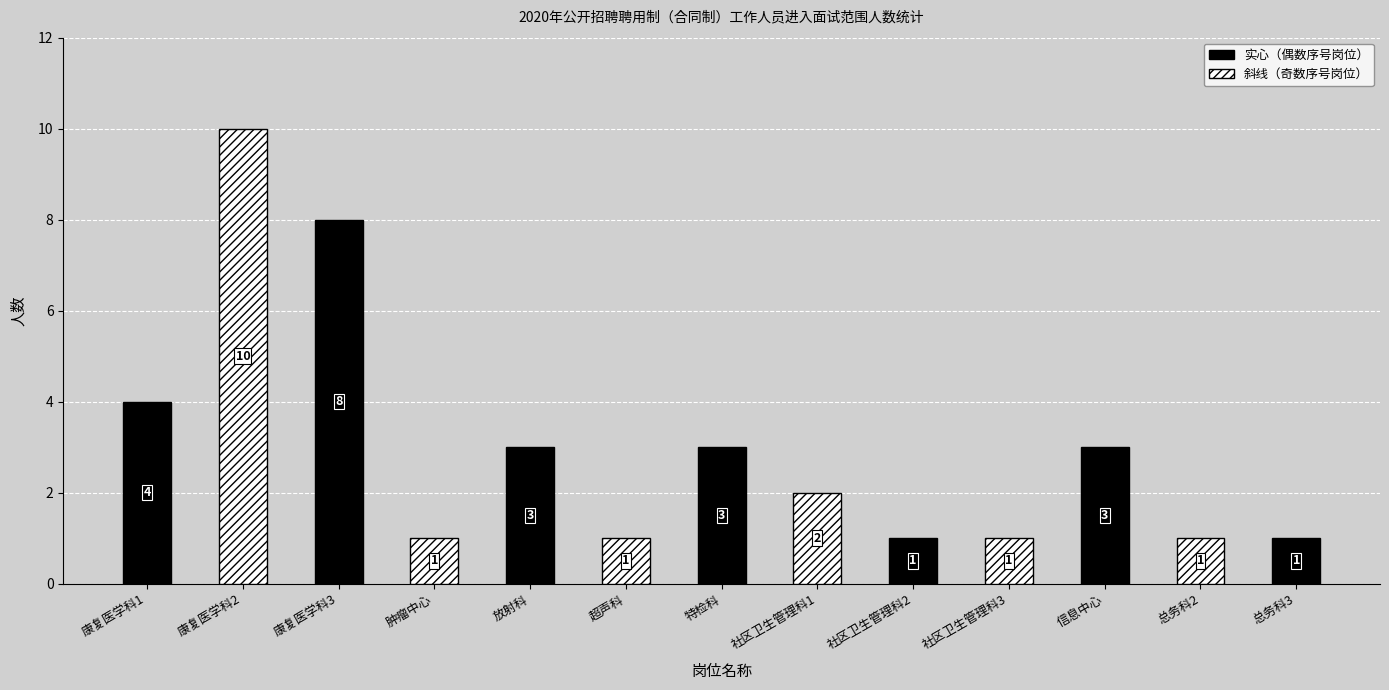

List the labels in order of value, smallest first.

肿瘤中心, 超声科, 社区卫生管理科2, 社区卫生管理科3, 总务科2, 总务科3, 社区卫生管理科1, 放射科, 特检科, 信息中心, 康复医学科1, 康复医学科3, 康复医学科2